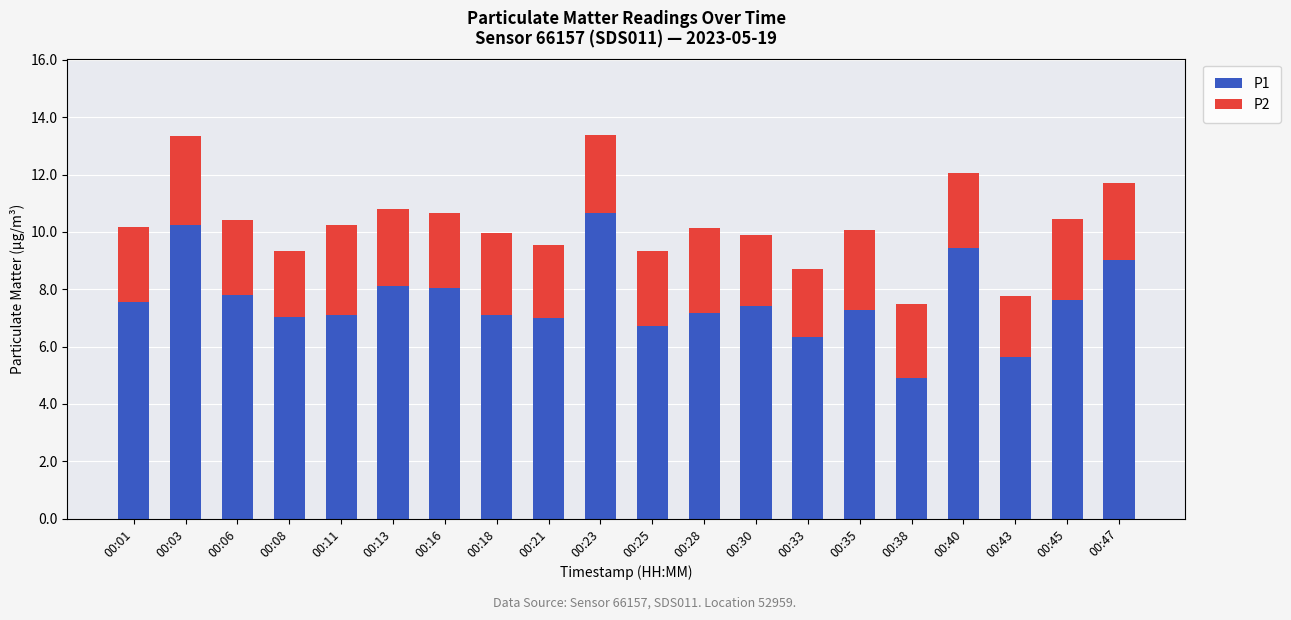

What is the approximate value of P1 at 00:16?

8.1